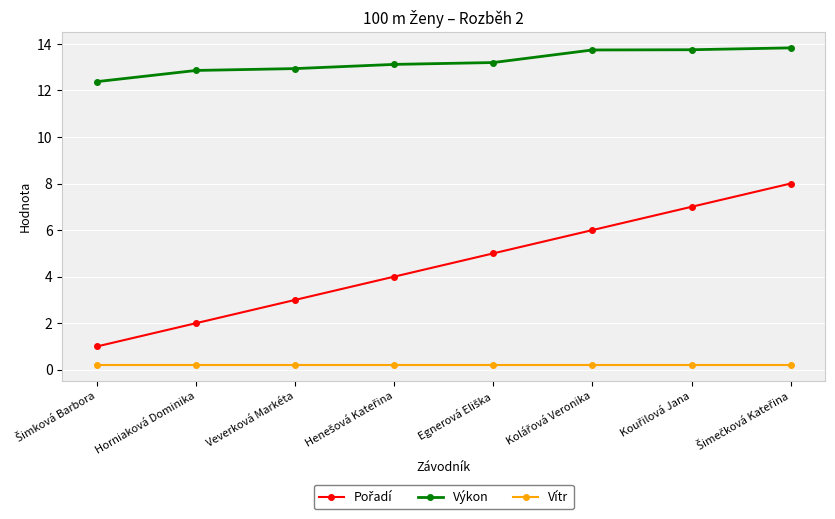

Is it true that Výkon equals 12.9 at Horniaková Dominika?

True